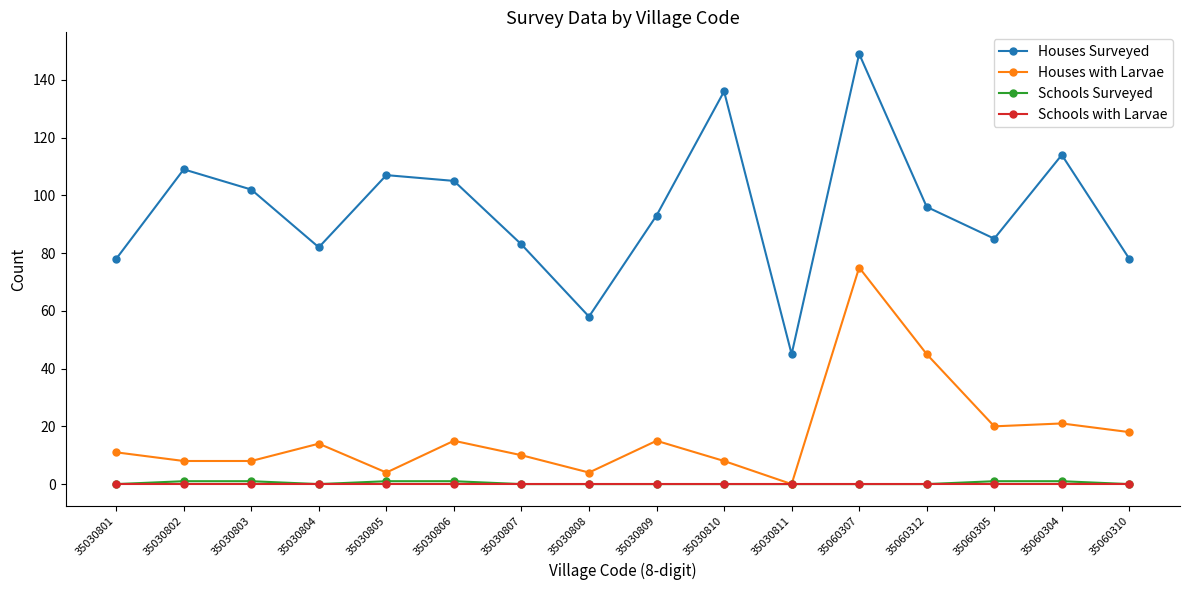

True or false: Houses Surveyed and Schools Surveyed cross at least once.

False